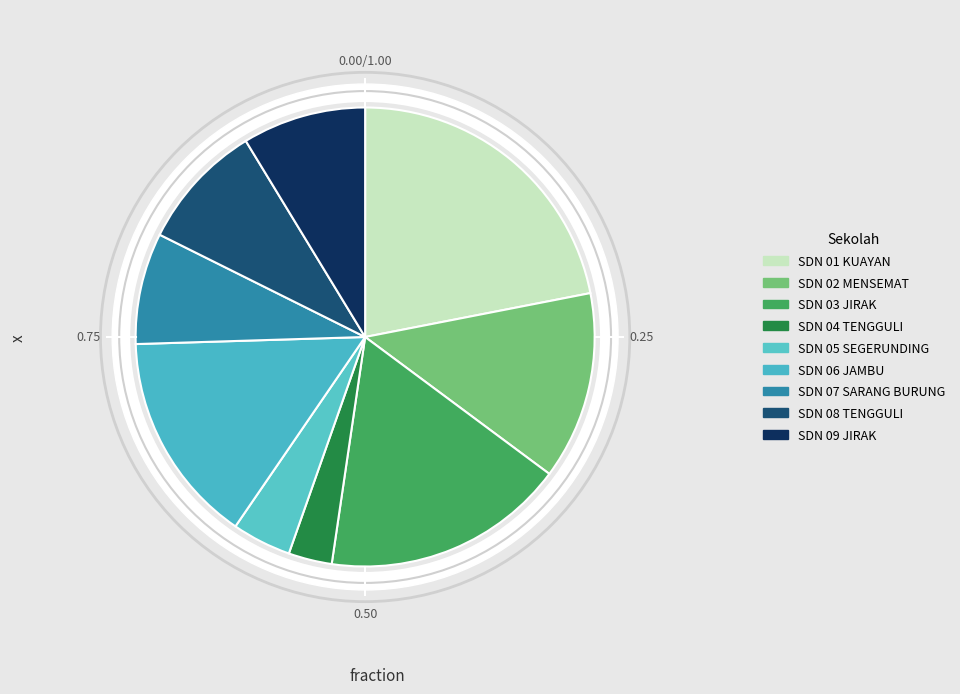

The SDN 06 JAMBU slice represents 22% of the pie. True or false?

False